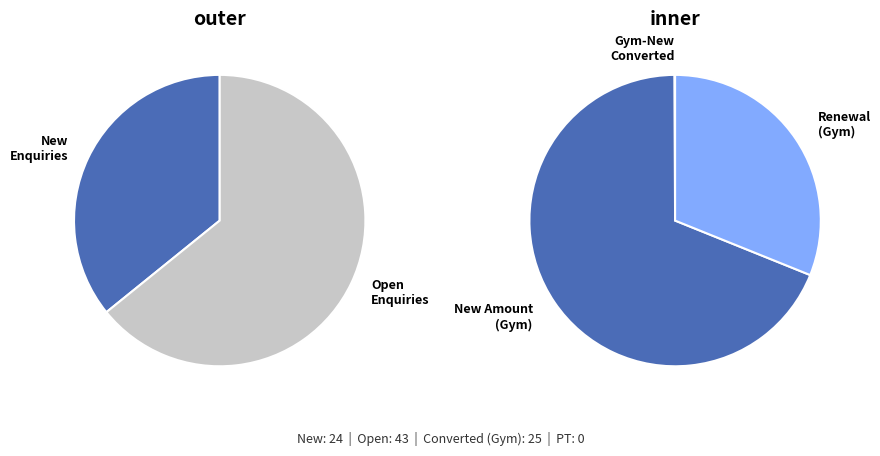

True or false: Gym-New accounts for 27% of the total.

True